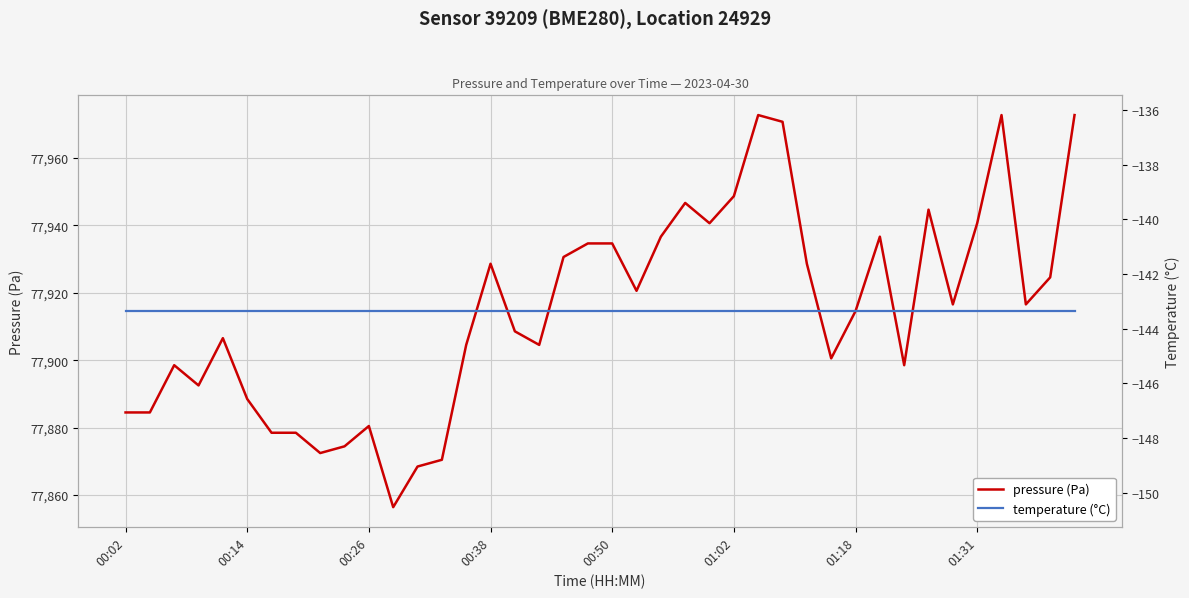

How many categories are shown in the chart?

40